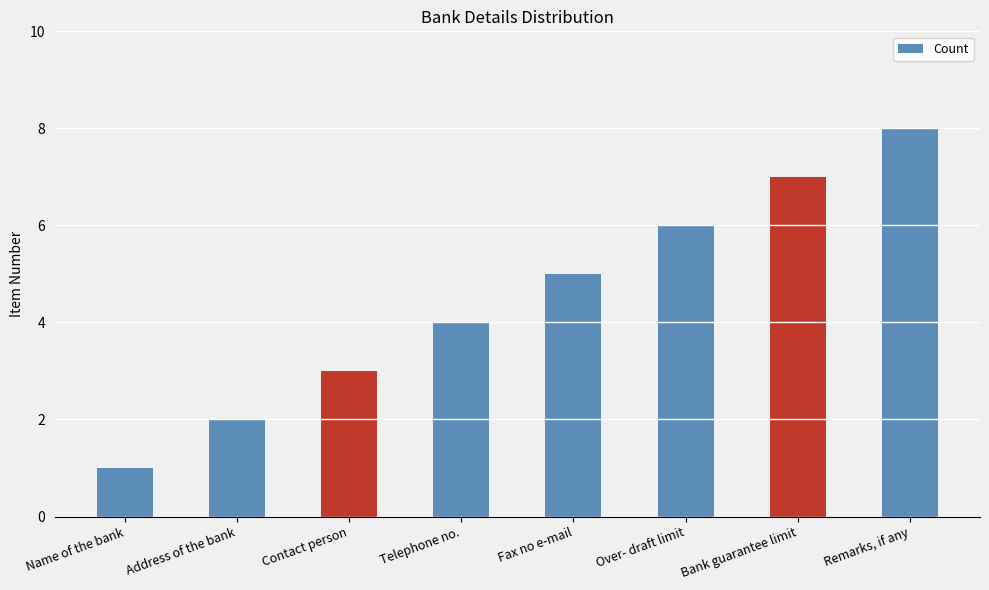

Reading left to right, what are all the values shown in this chart?

Name of the bank=1	Address of the bank=2	Contact person=3	Telephone no.=4	Fax no e-mail=5	Over- draft limit=6	Bank guarantee limit=7	Remarks, if any=8